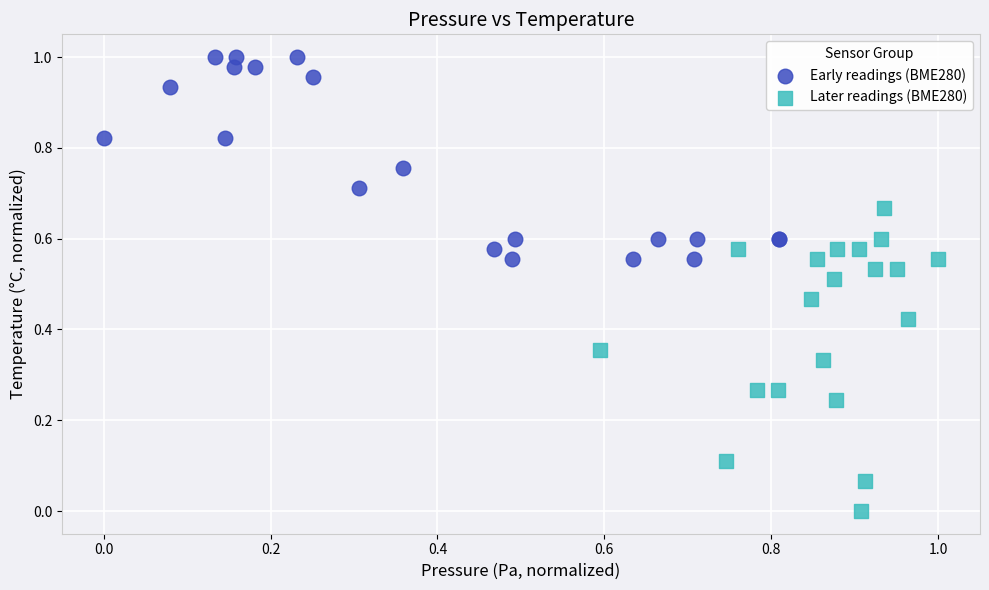

What are all the series names shown in the legend?

Early readings (BME280), Later readings (BME280)